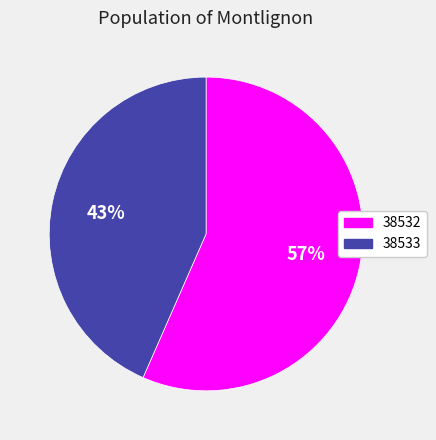

The 38533 slice represents 57% of the pie. True or false?

False